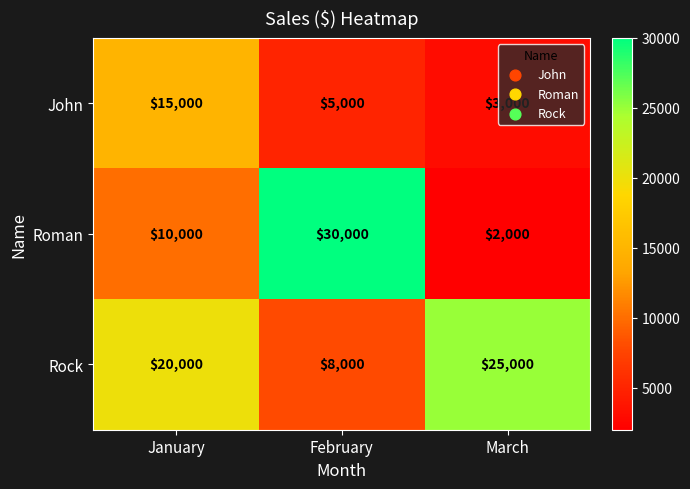

At which label does Rock reach its peak?

March